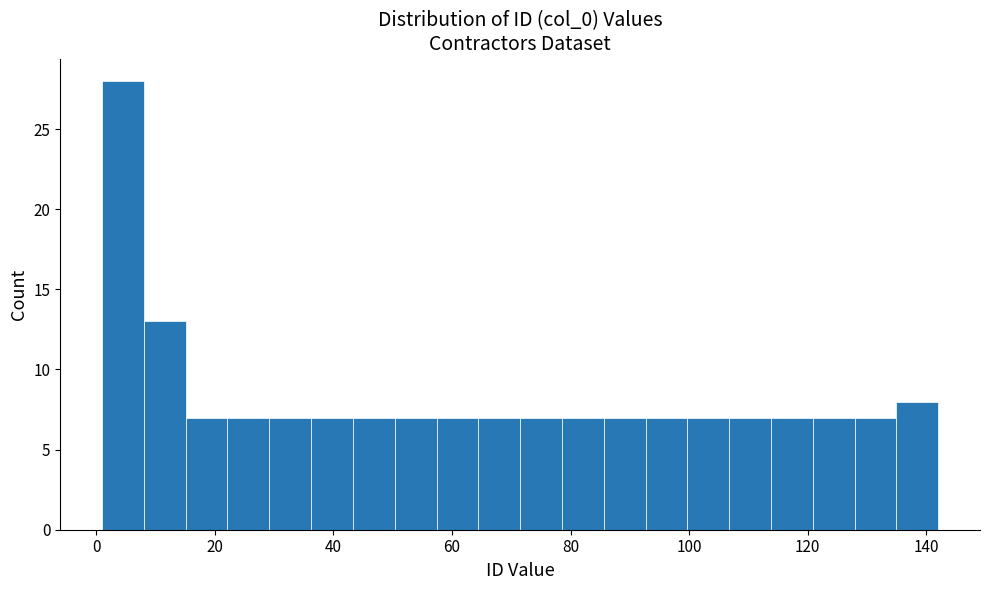

Read against the x-axis, roughly where is the centre of the tallest bar?

4